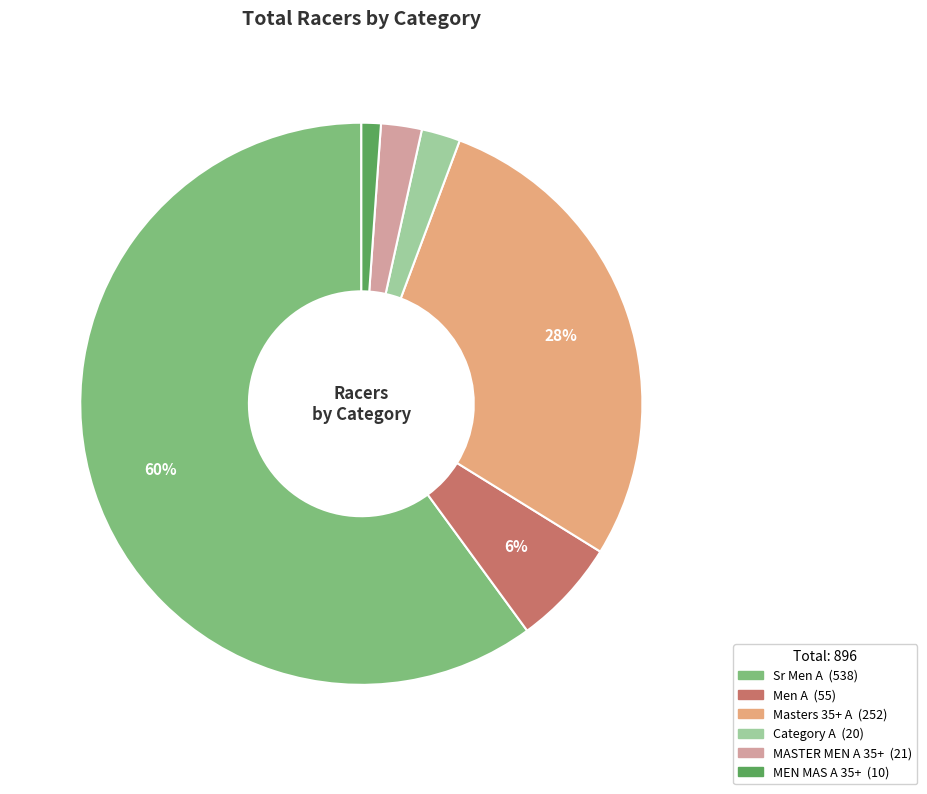

How many segments does this pie chart have?

6